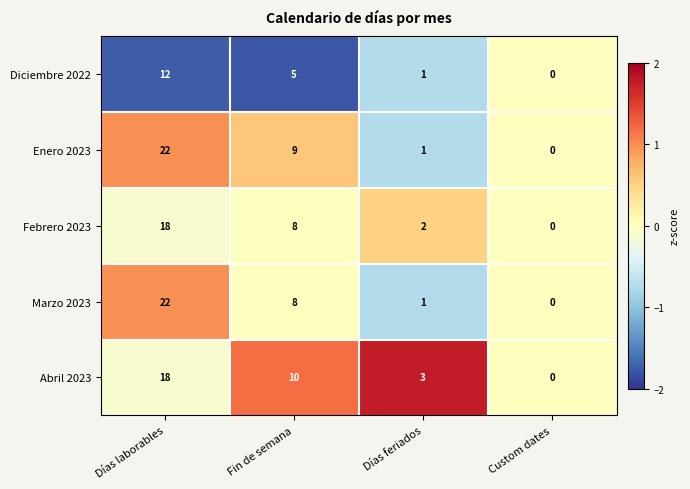

The value of Febrero 2023 at Días laborables is 25. True or false?

False